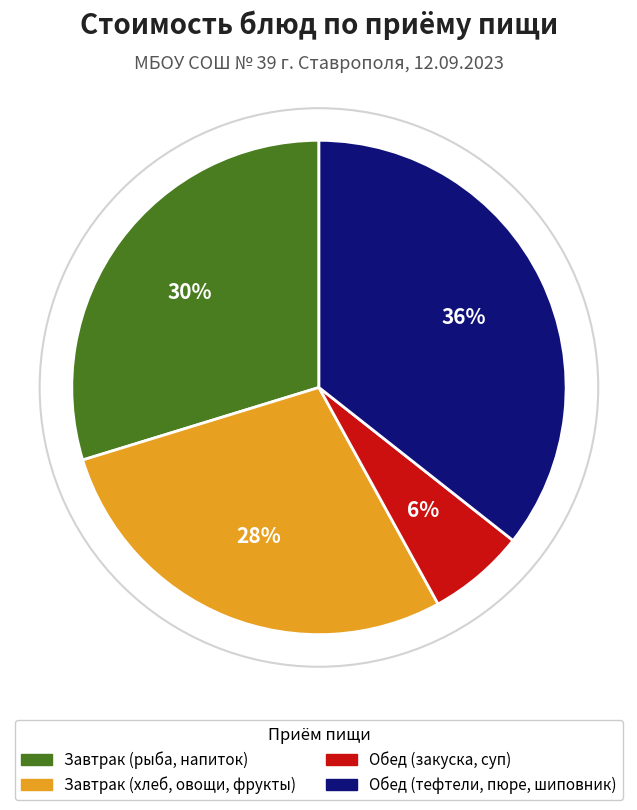

Is there a majority slice in this chart?

No